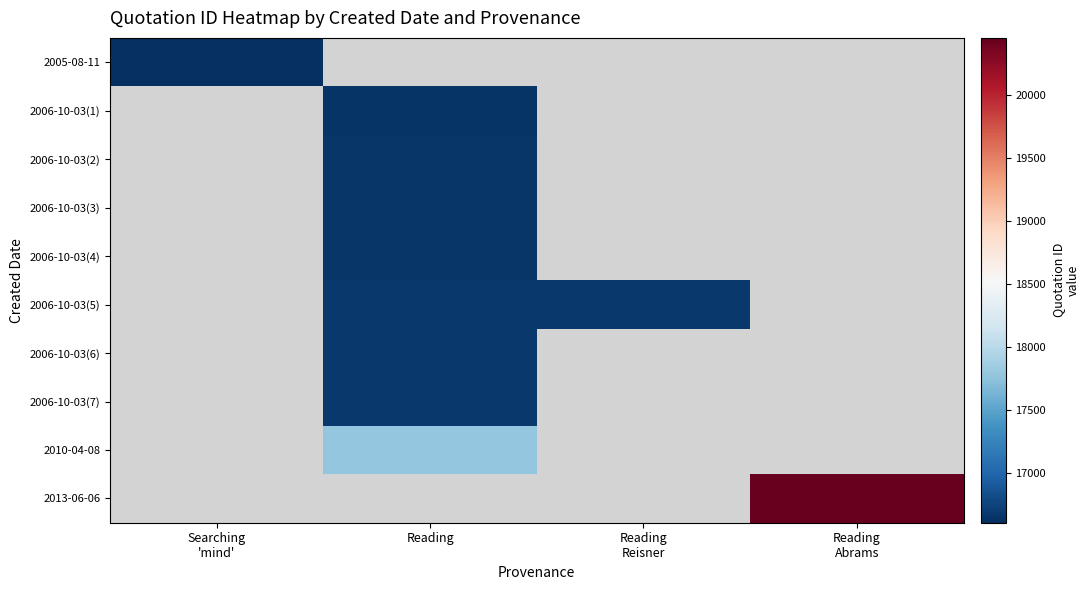

What is the smallest value displayed?

16604.0